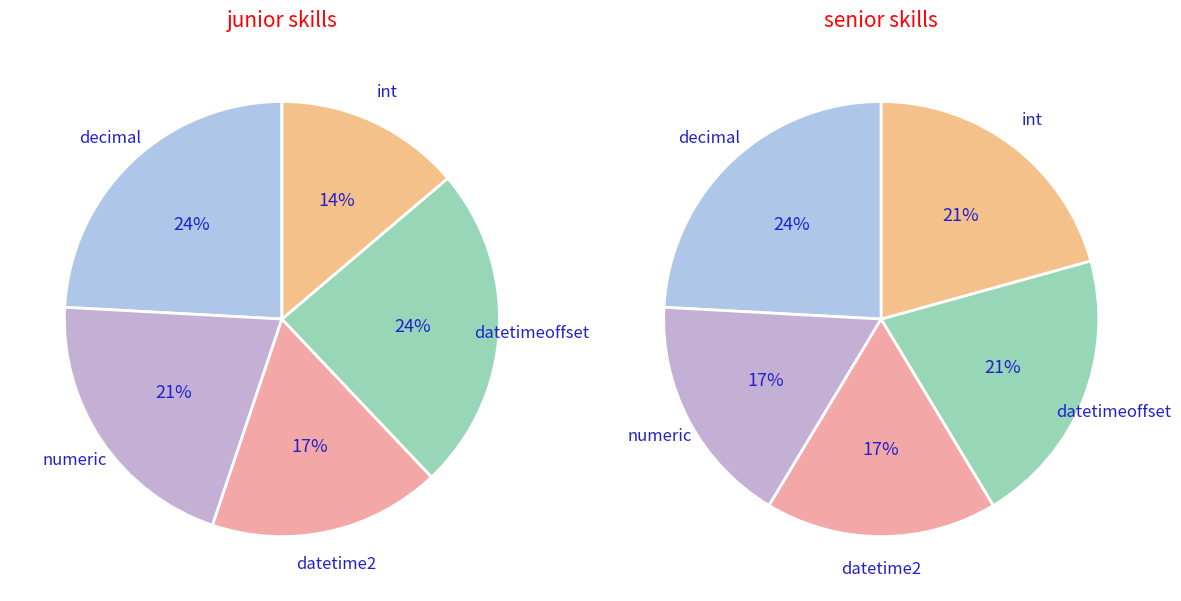

Which series has the largest range (max minus min)?

junior skills